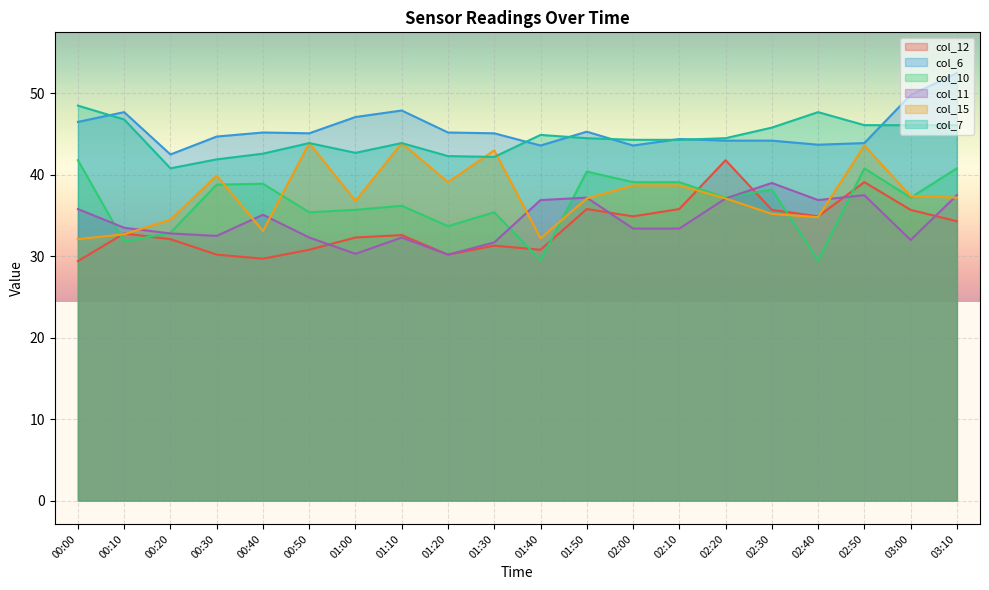

At which label is col_7 closest to 44?

00:50